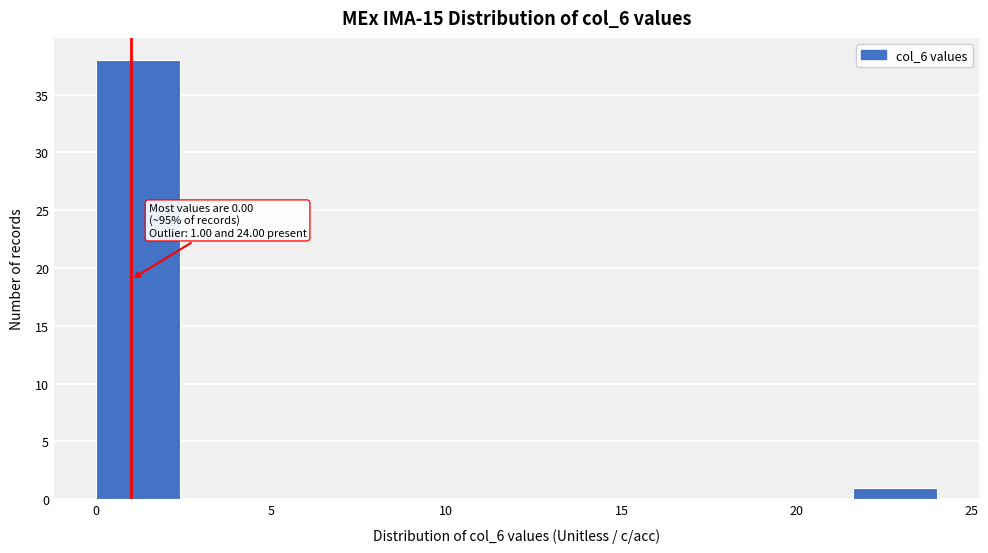

Over which range of the x-axis is the bar tallest?

0.0 to 2.4